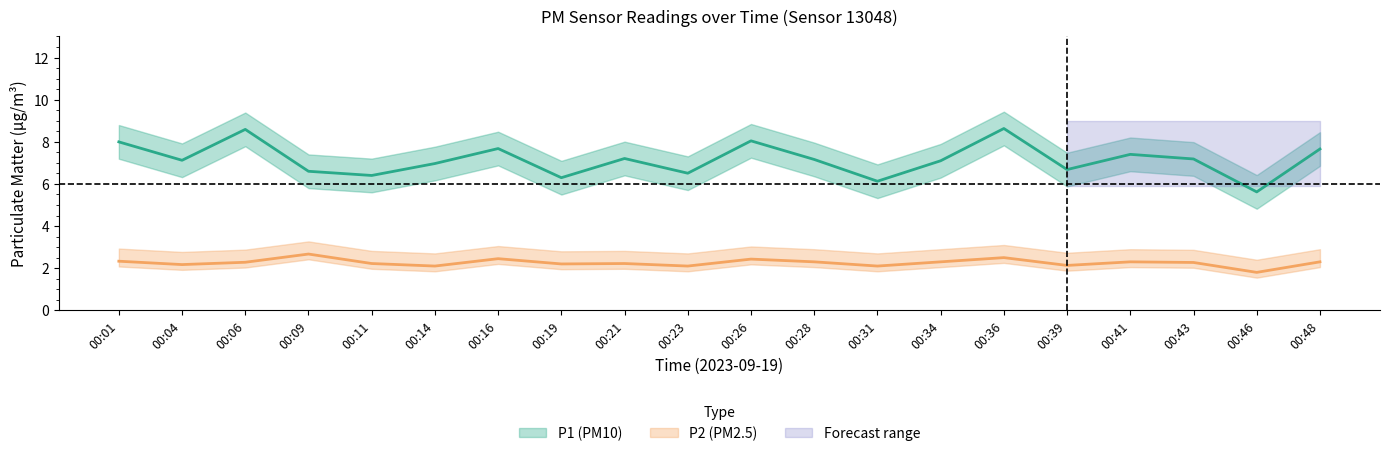

What is the average value of the P1 series?

7.1